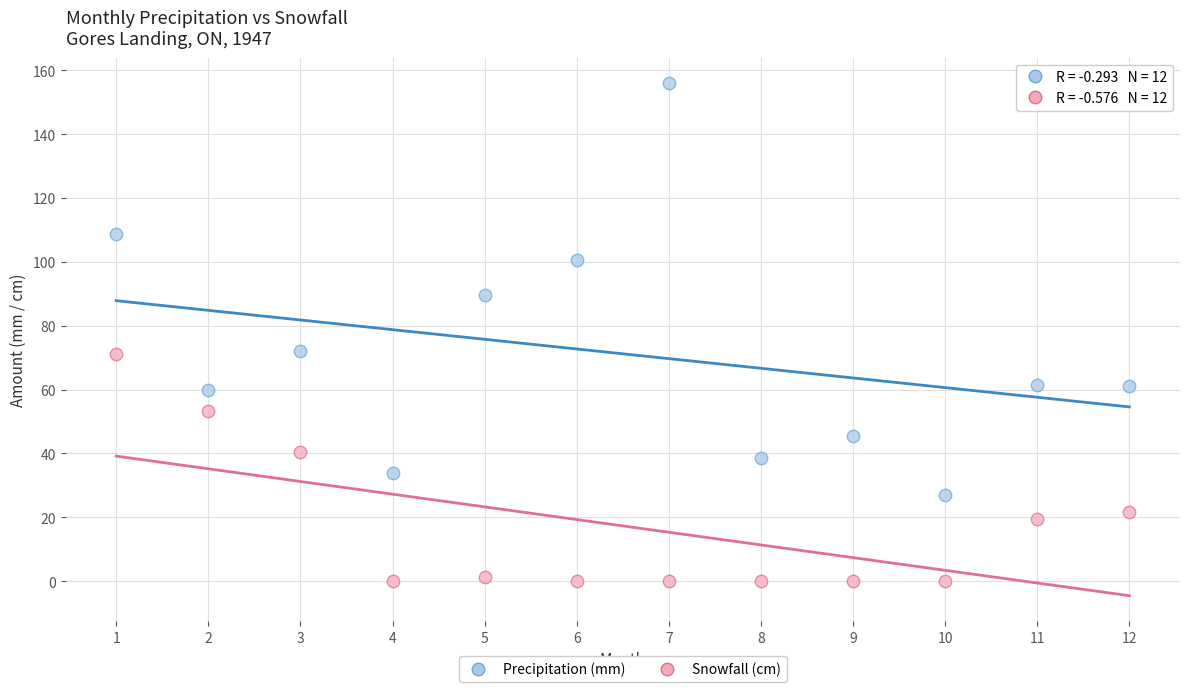

Which series has the widest spread of Y values?

Precipitation (mm)